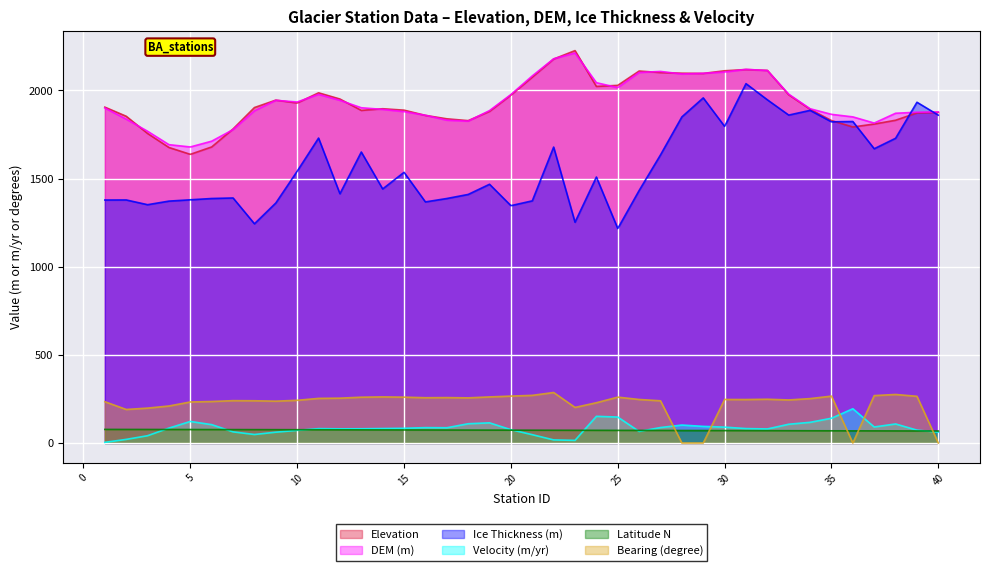

How many values in the Elevation series exceed 1902?

20